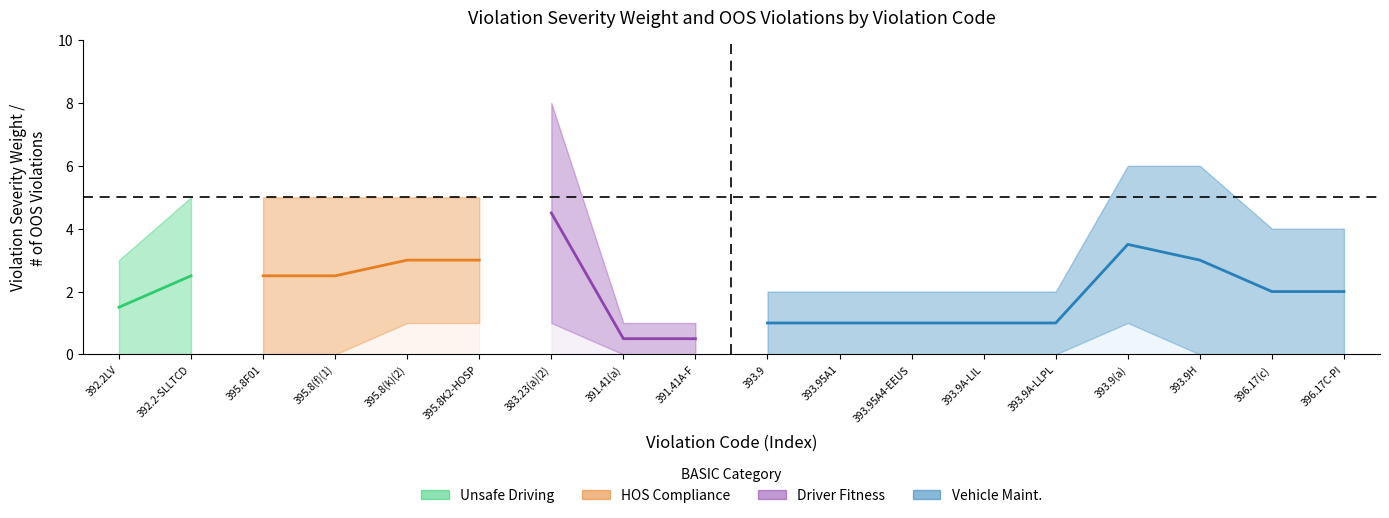

True or false: oos and severity intersect in this chart.

False